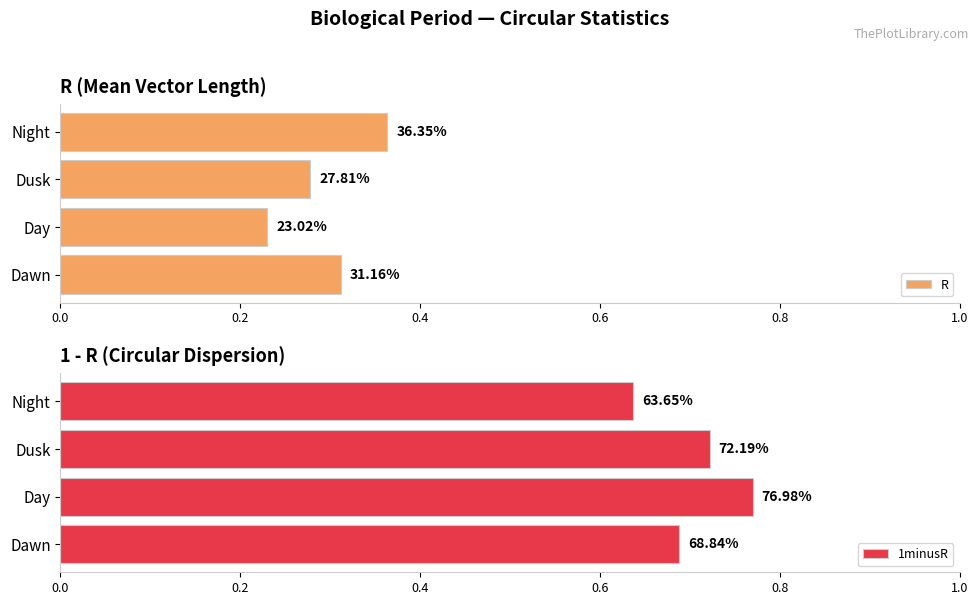

What are all the series names shown in the legend?

R, 1minusR